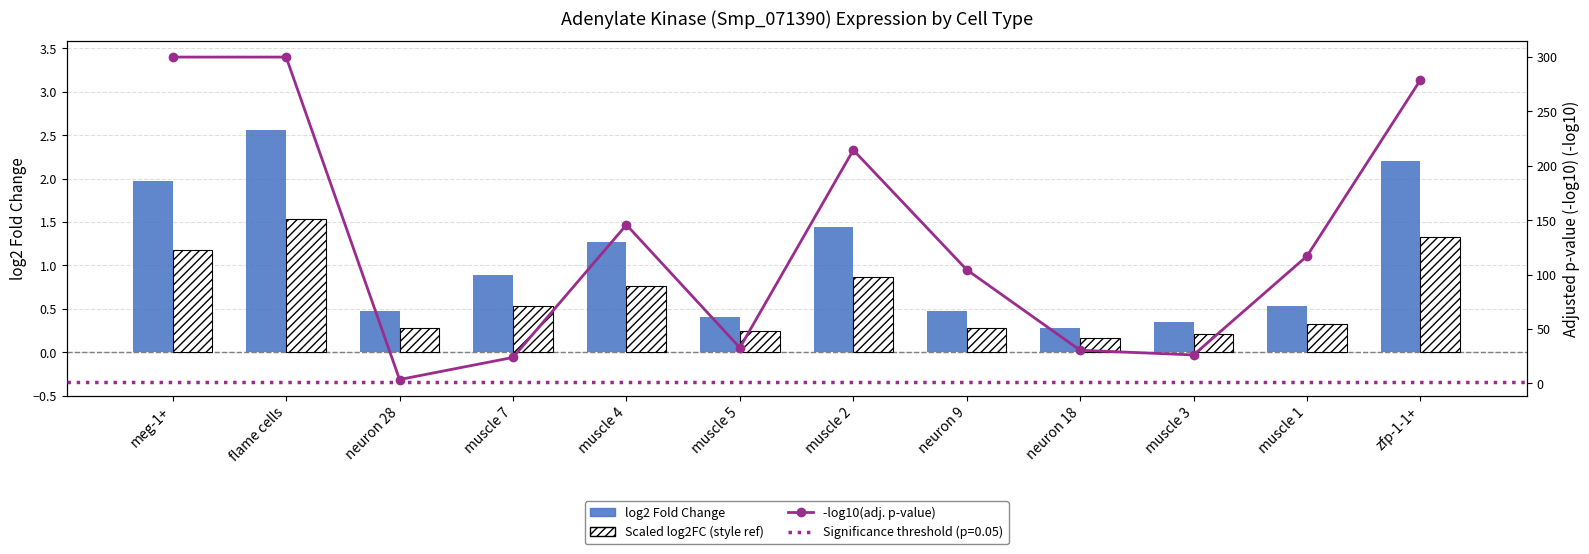

Count the number of categories in the chart.

12